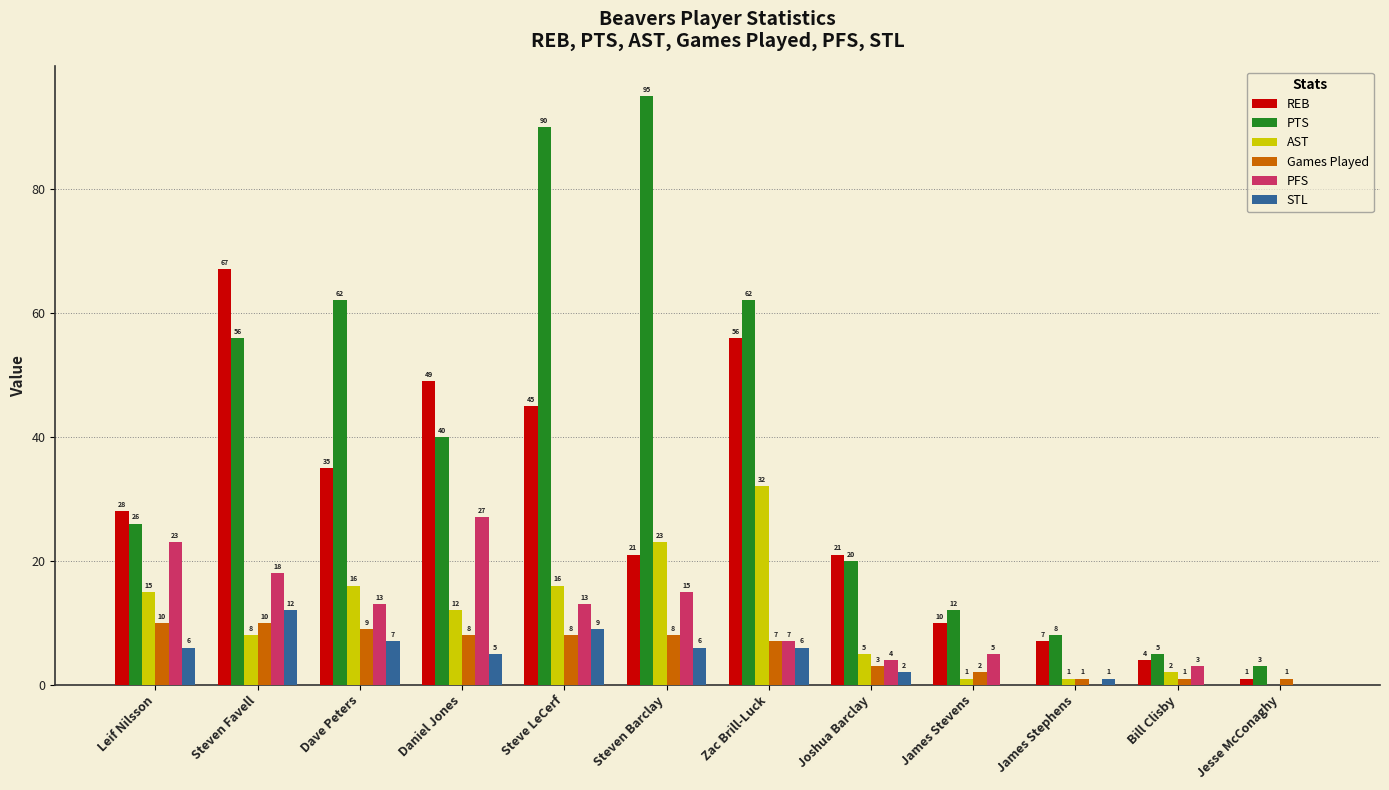

What is the difference between the REB values at Dave Peters and James Stephens?

28